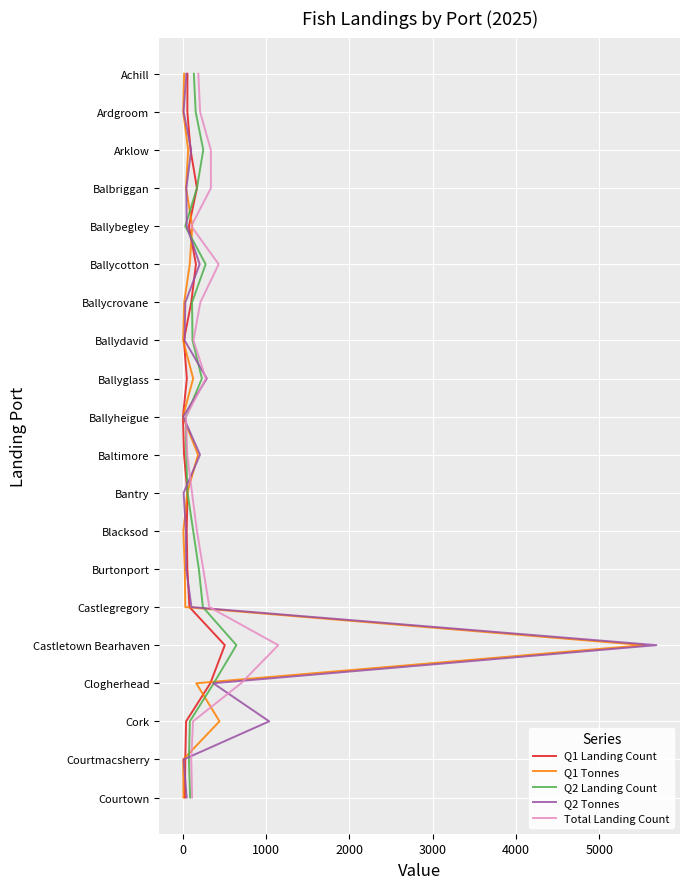

Does the chart display data point markers on the line(s)?

No